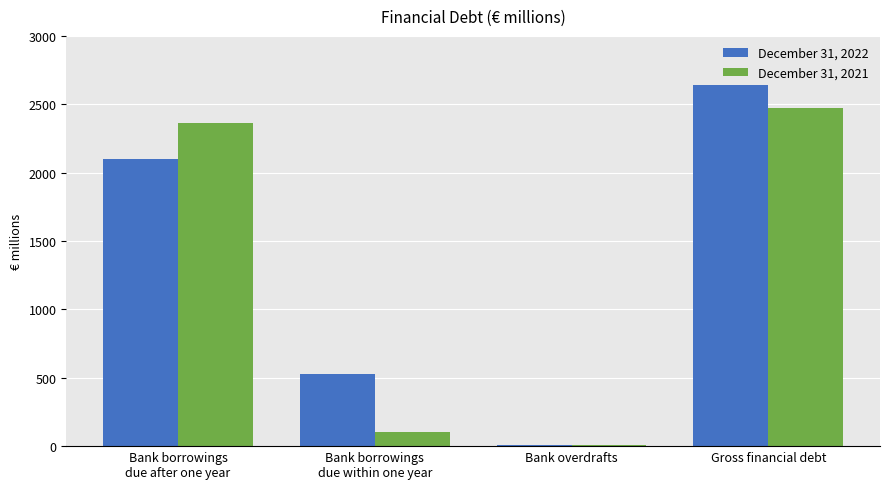

Read the December 31, 2021 value at Bank borrowings
due after one year.

2362.0